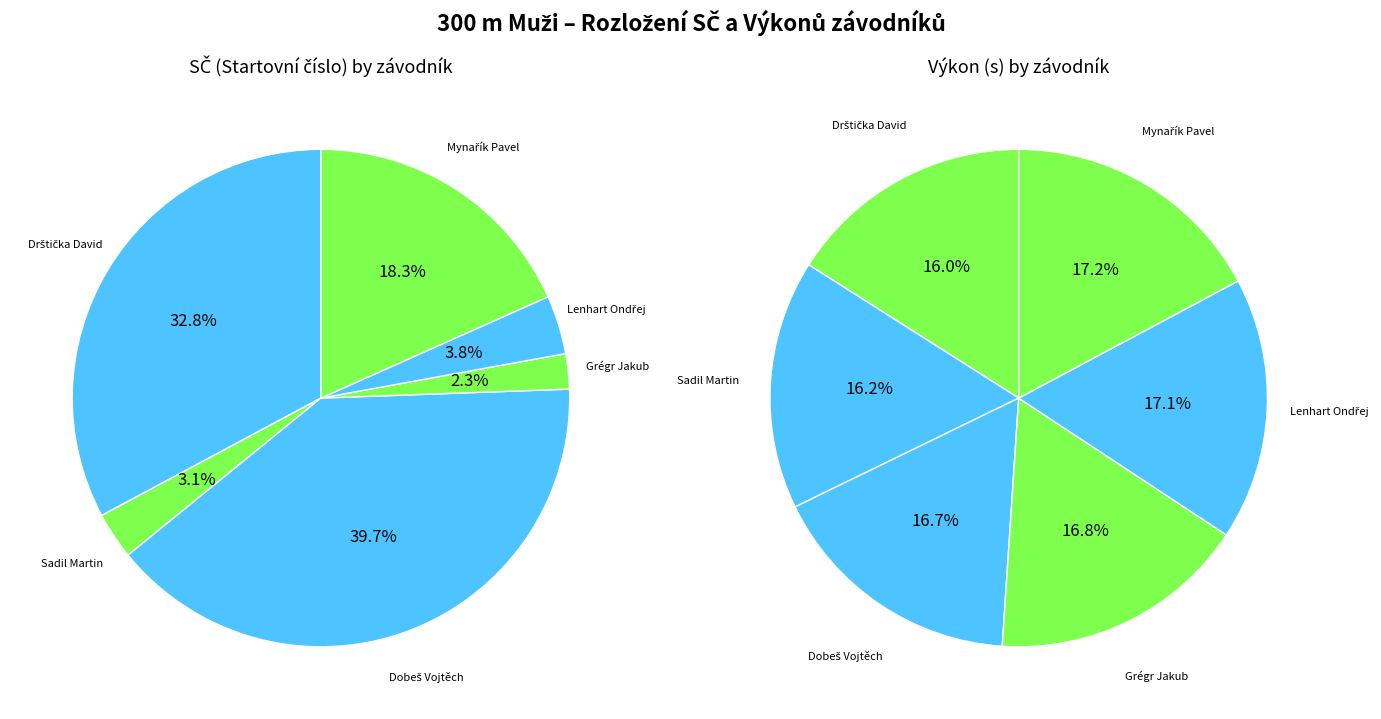

Is it true that Dobeš Vojtěch is 29% of the pie?

False